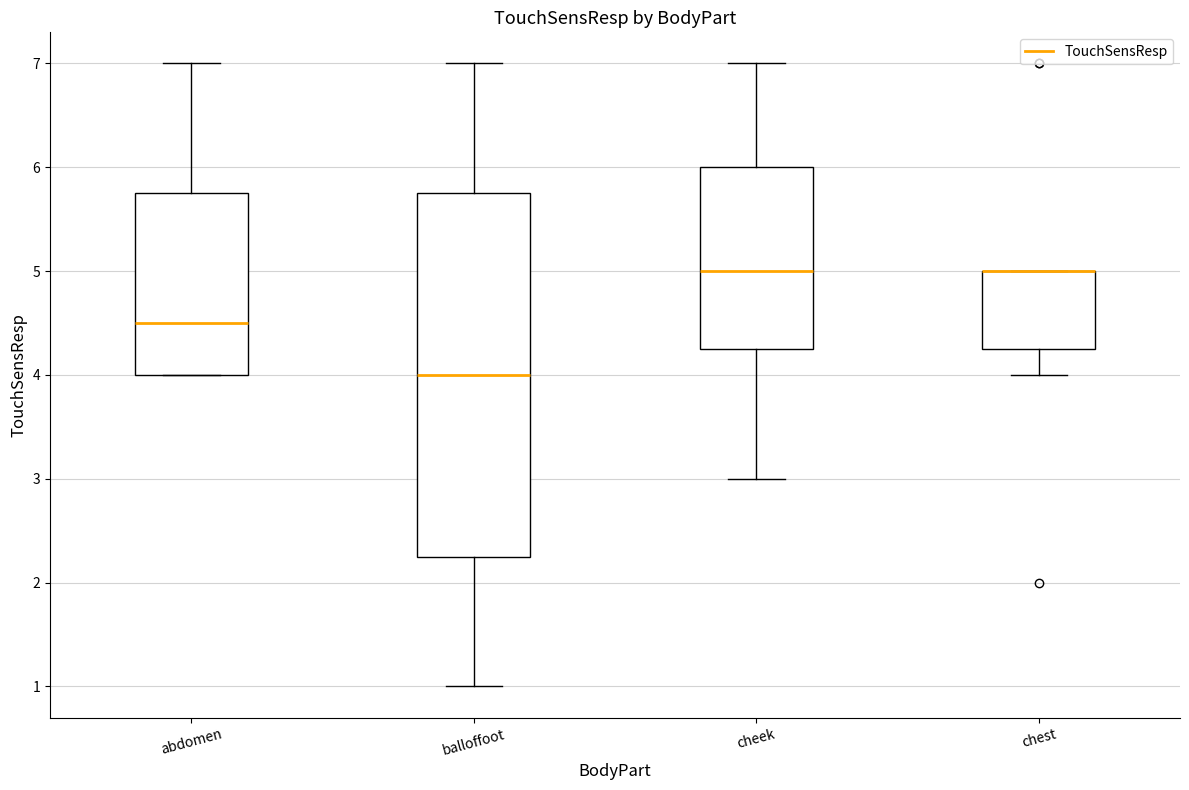

Reading left to right, read every box against the y-axis: the position of its median line, the range the box covers, and the ends of its whiskers. The values are not printed on the chart, so give them approximately, as read against the axis.

abdomen: median 4.5, box 4.0 to 5.8, whiskers 4.0 to 7.0
balloffoot: median 4.0, box 2.3 to 5.8, whiskers 1.0 to 7.0
cheek: median 5.0, box 4.3 to 6.0, whiskers 3.0 to 7.0
chest: median 5.0 (drawn on the box's upper edge), box 4.3 to 5.0, whiskers 4.0 to 5.0